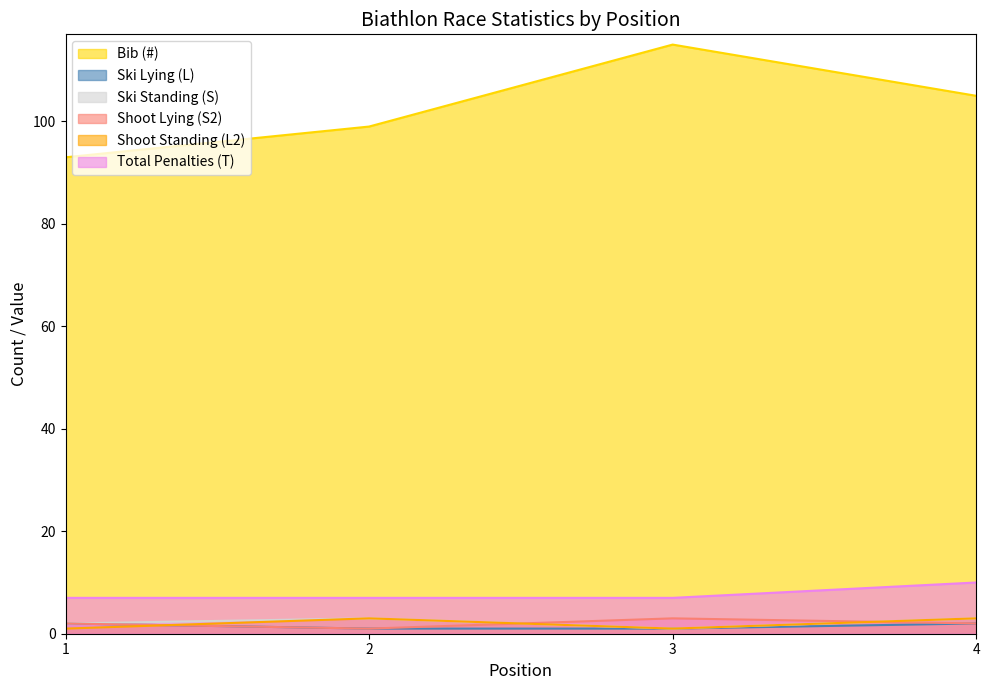

Reading left to right, extract all data points from this chart.

Bib (#): 1=93	2=99	3=115	4=105
Ski Lying (L): 1=2	2=1	3=1	4=2
Ski Standing (S): 1=2	2=3	3=1	4=3
Shoot Lying (S2): 1=2	2=1	3=3	4=2
Shoot Standing (L2): 1=1	2=3	3=1	4=3
Total Penalties (T): 1=7	2=7	3=7	4=10